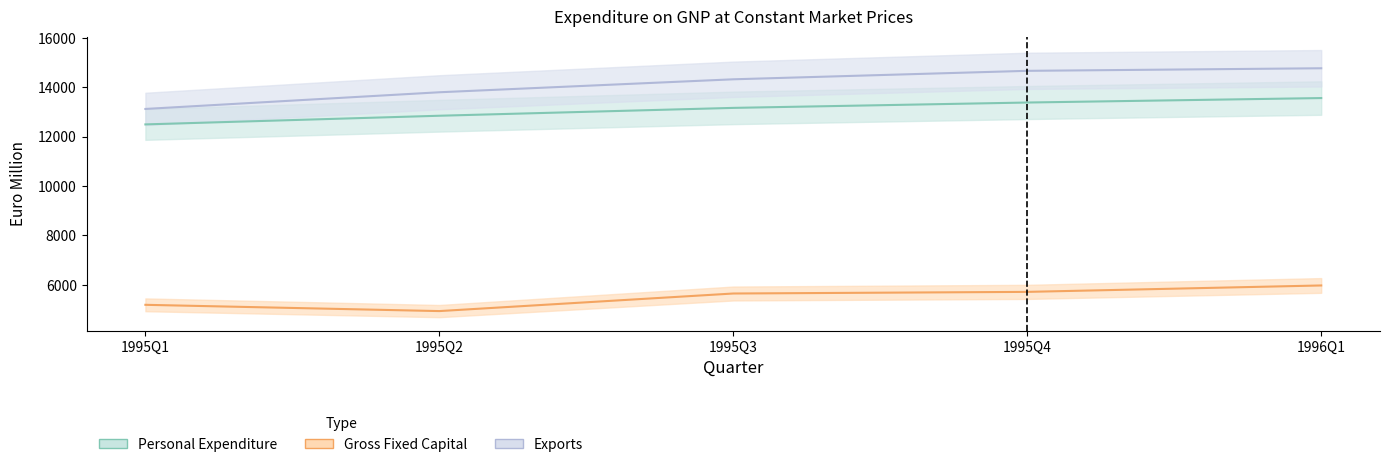

Which series has the largest range (max minus min)?

Exports